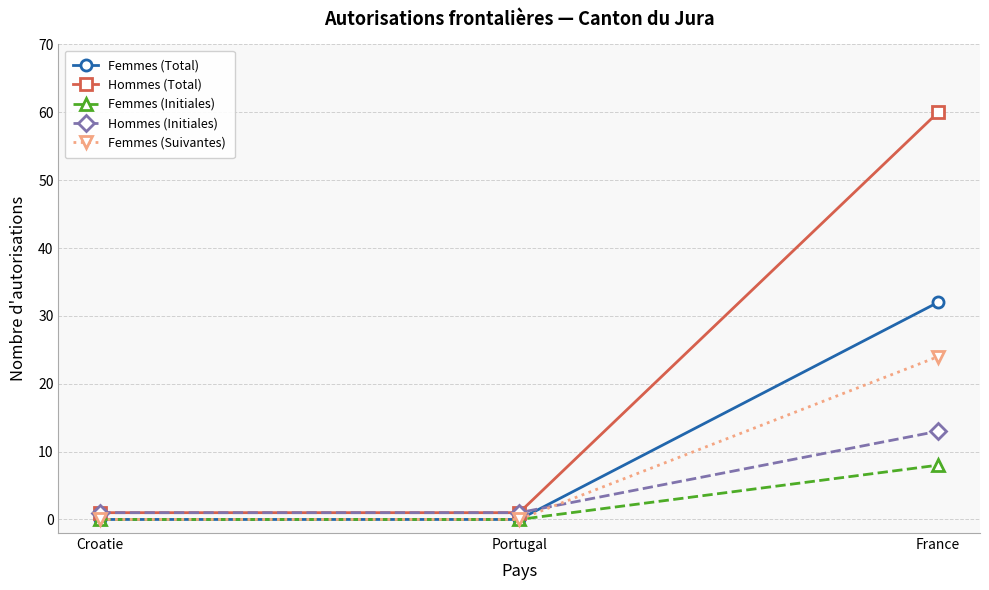

What is the sum of the Femmes (Suivantes) values at France and Croatie?

24